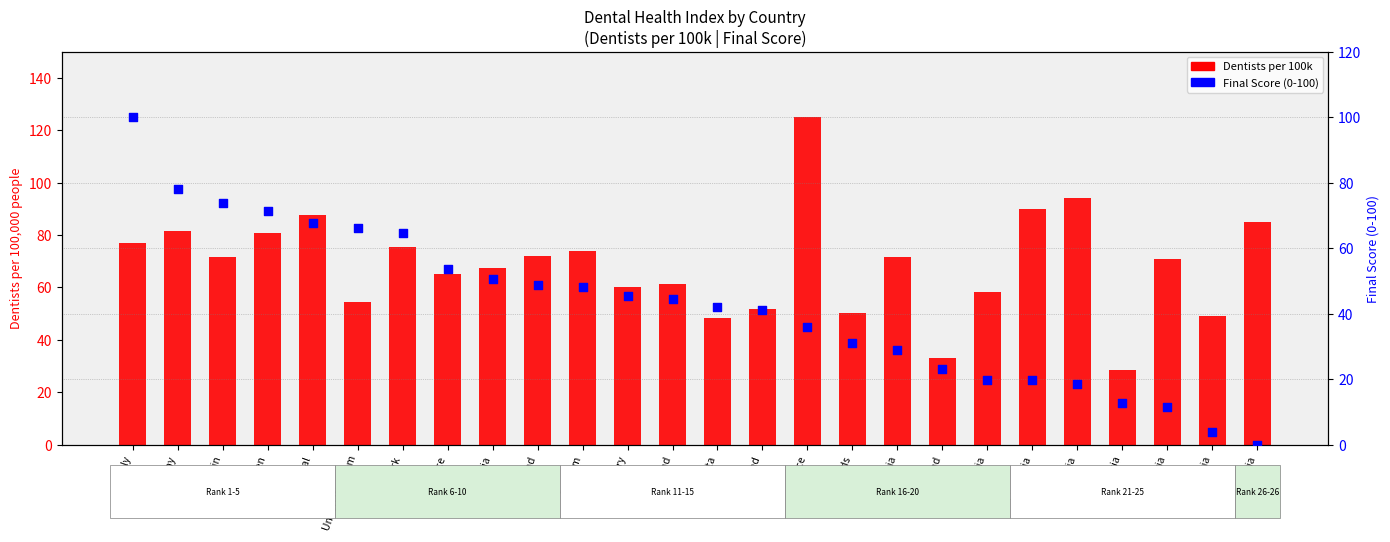

Which series contains the highest Y value?

Dentists per 100k